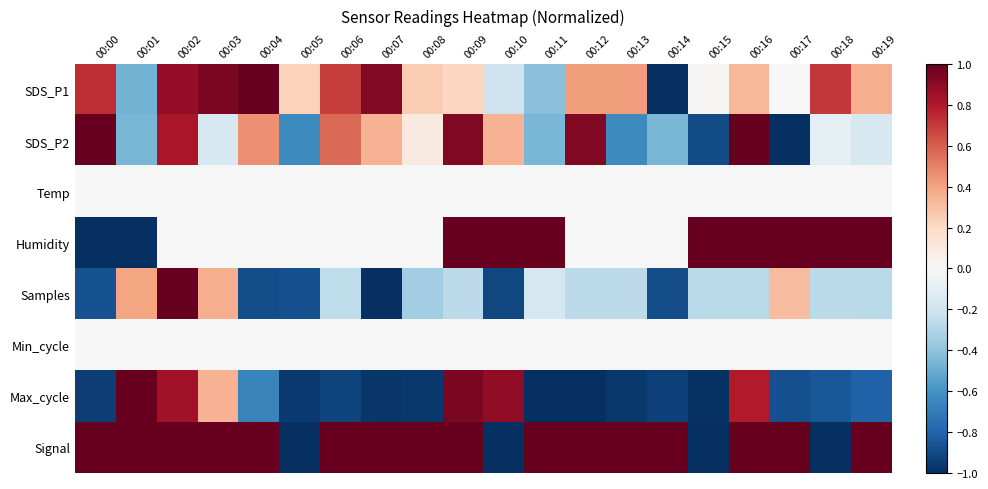

At which category does the chart reach its peak across all series?

00:04